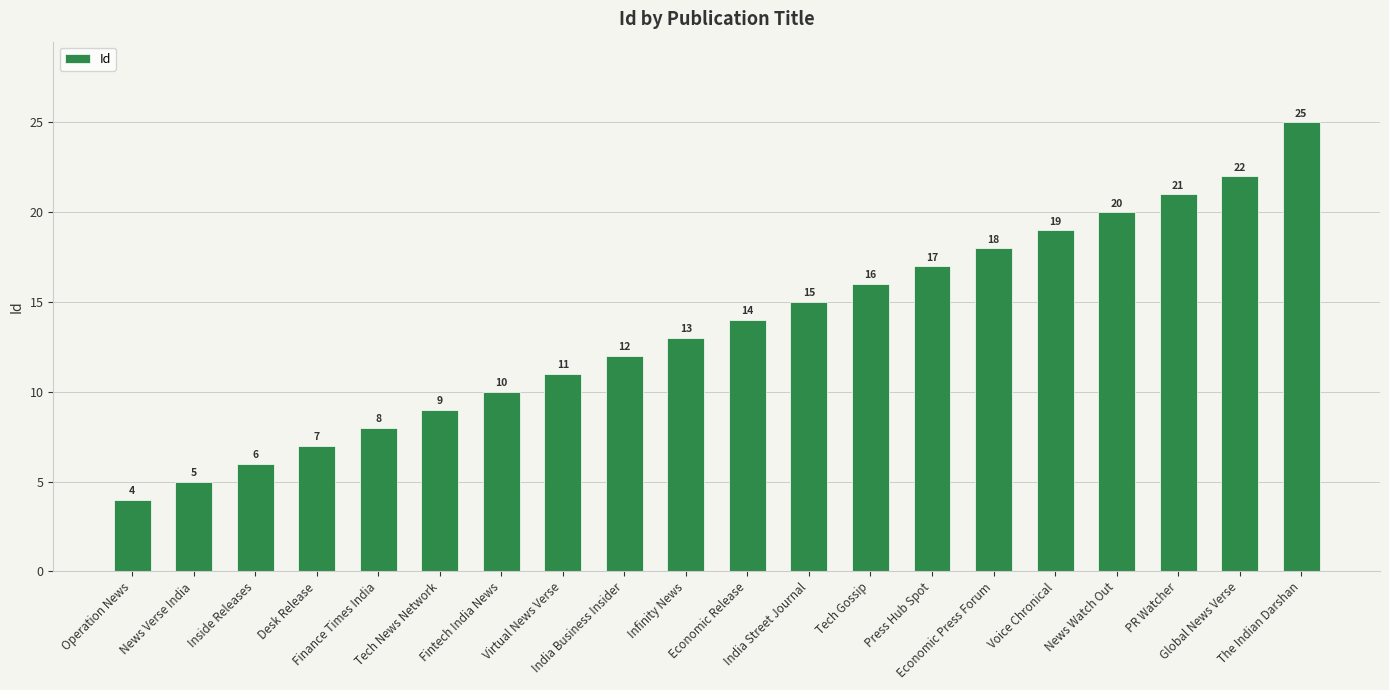

Reading left to right, what are all the values shown in this chart?

Operation News=4	News Verse India=5	Inside Releases=6	Desk Release=7	Finance Times India=8	Tech News Network=9	Fintech India News=10	Virtual News Verse=11	India Business Insider=12	Infinity News=13	Economic Release=14	India Street Journal=15	Tech Gossip=16	Press Hub Spot=17	Economic Press Forum=18	Voice Chronical=19	News Watch Out=20	PR Watcher=21	Global News Verse=22	The Indian Darshan=25